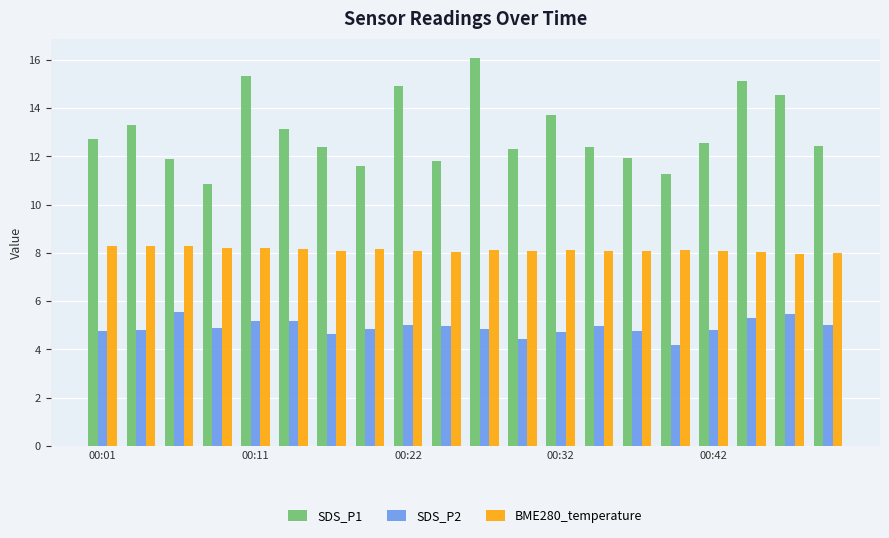

List the series in order of their peak value, highest first.

SDS_P1, BME280_temperature, SDS_P2